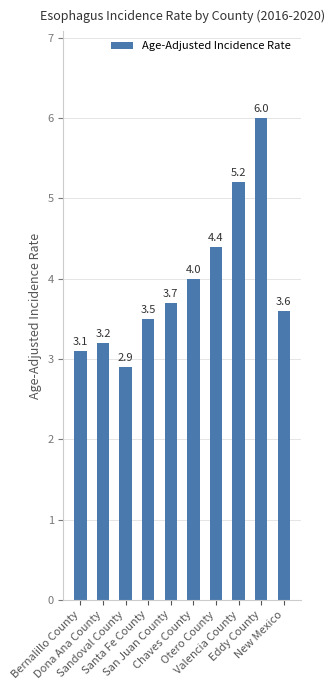

What is the value of the 7th bar from the left?

4.4